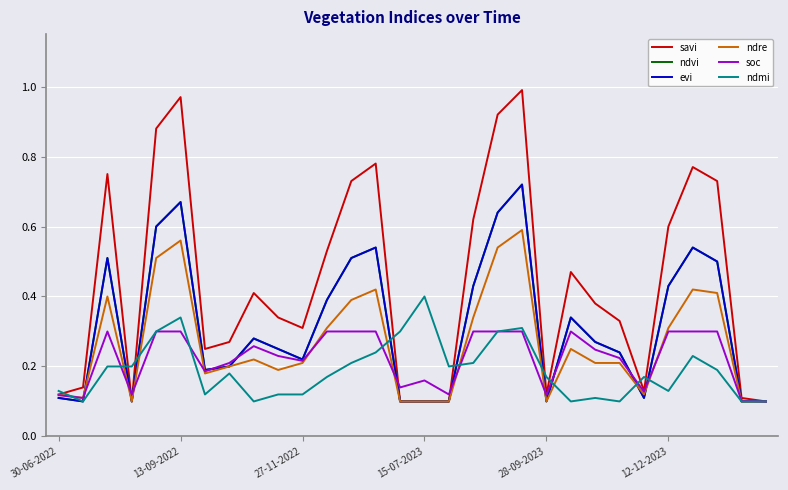

Which category has the highest value across all series?

19